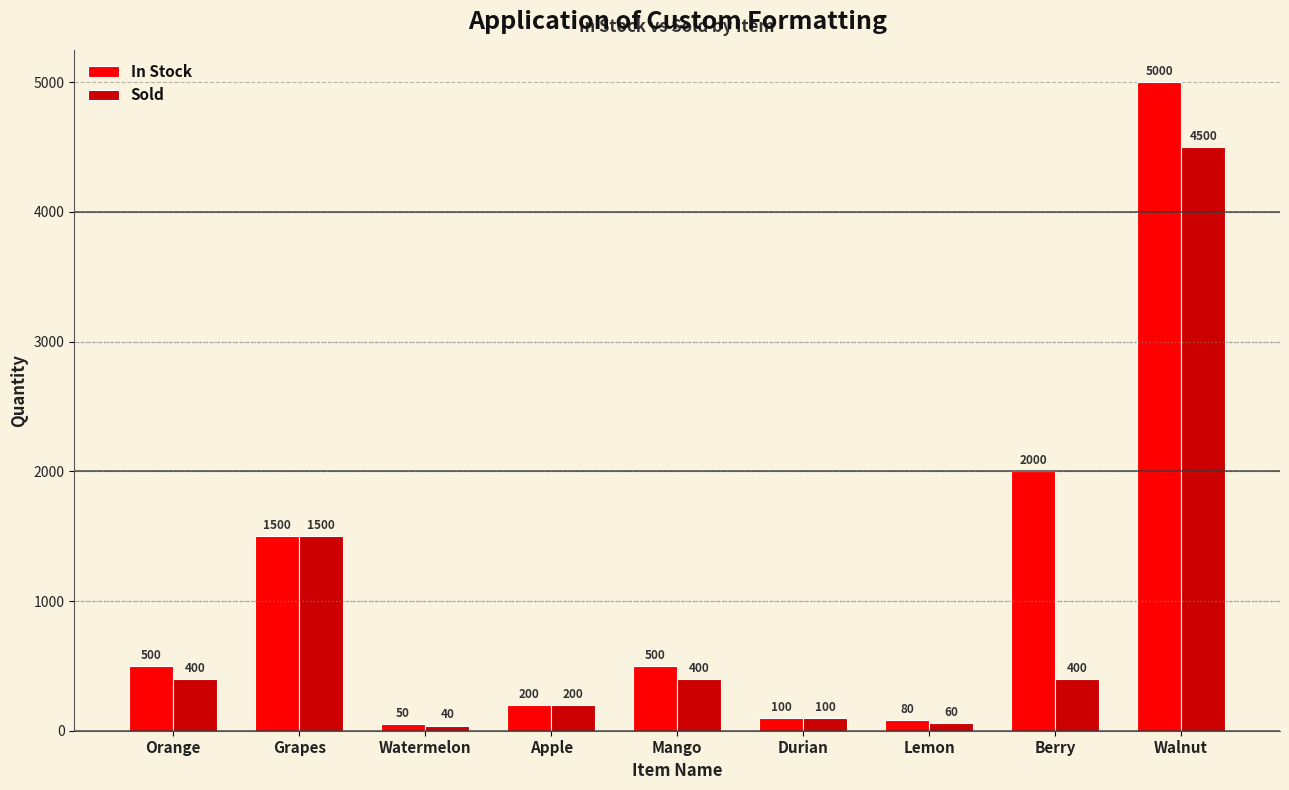

List the series in order of their peak value, lowest first.

Sold, In Stock